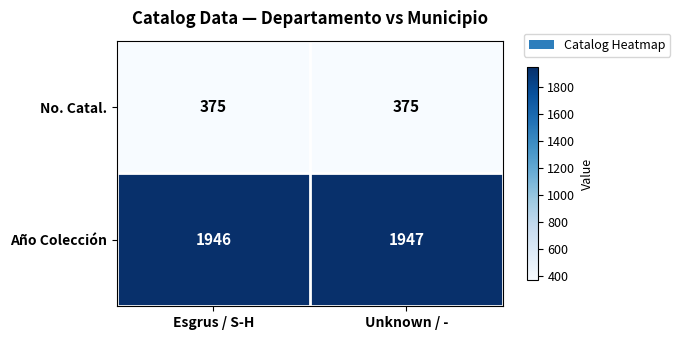

How many series are shown in this chart?

2